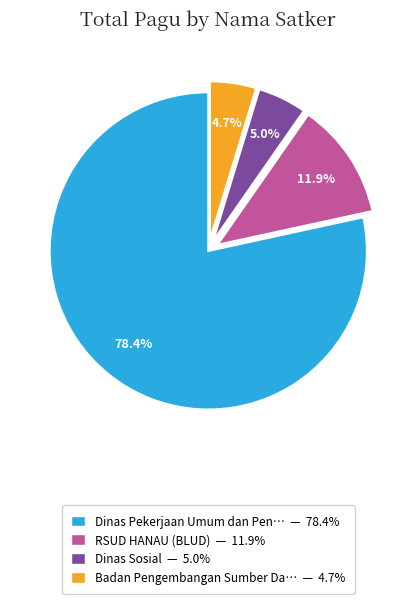

Does any single category account for the majority?

Yes